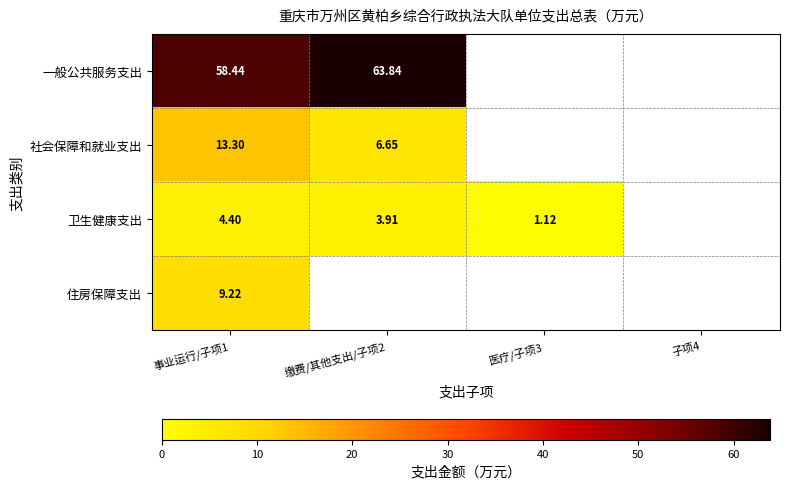

Which category has the highest value in the 一般公共服务支出 series?

缴费/其他支出/子项2